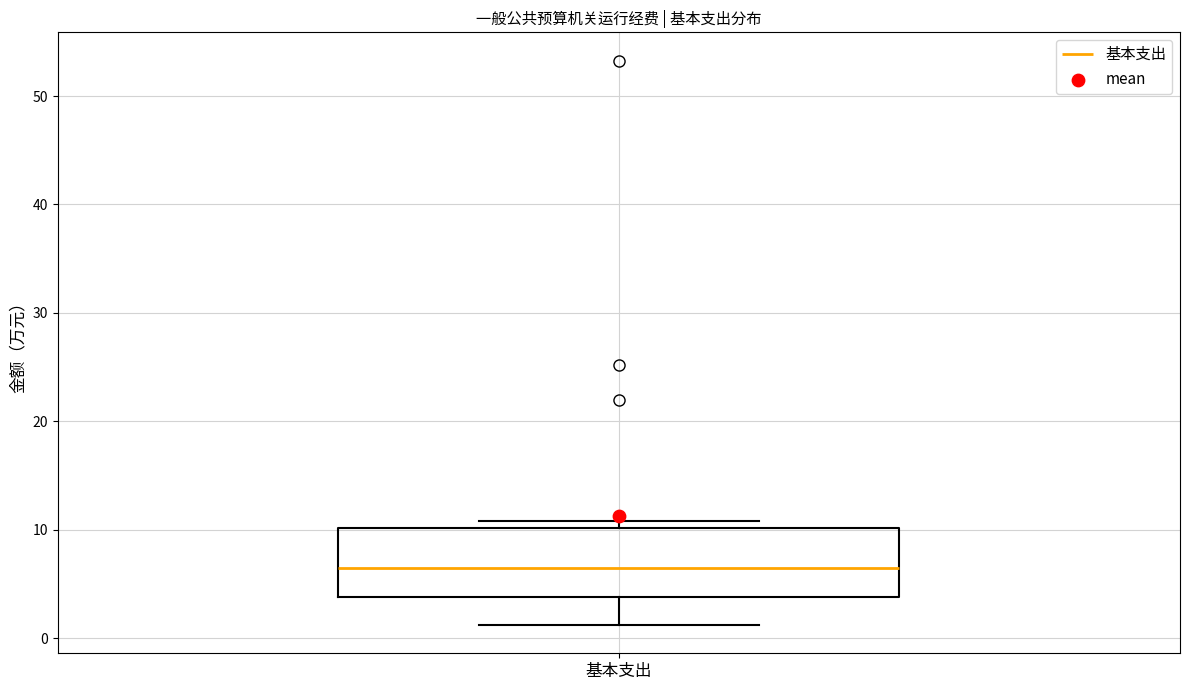

Read this box plot against the y-axis: the position of the median line, the range covered by the box, and the ends of both whiskers. The values are not printed on the chart, so give them approximately, as read against the axis.

median 6, box 4 to 10, whiskers 1 to 11